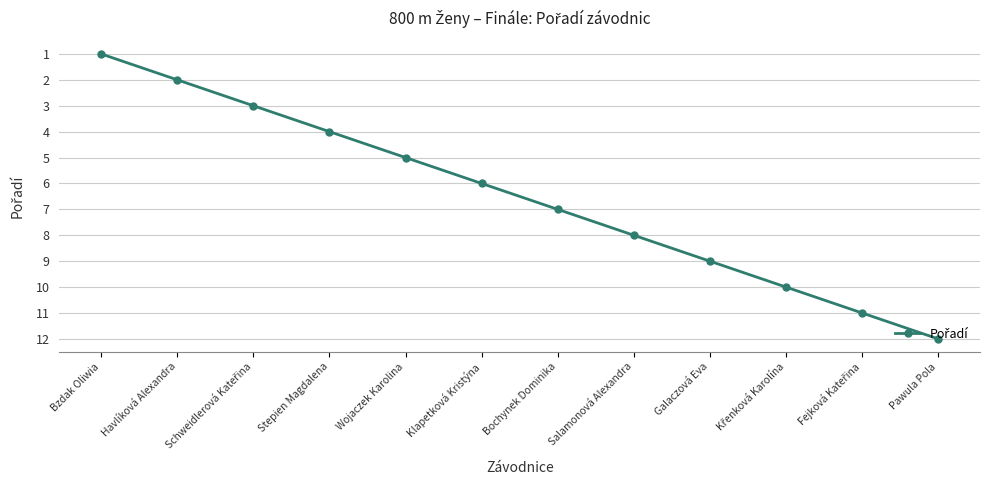

What is the change in value from Havlíková Alexandra to Galaczová Eva?

+7